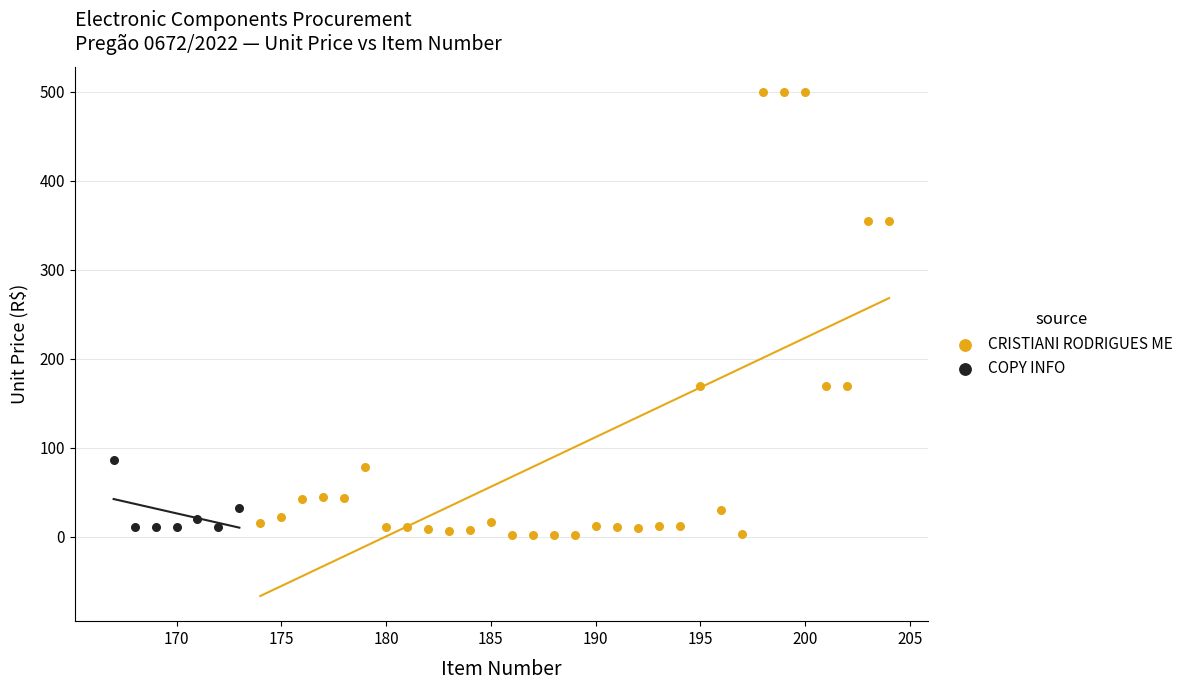

Which series contains the highest Y value?

CRISTIANI RODRIGUES ME